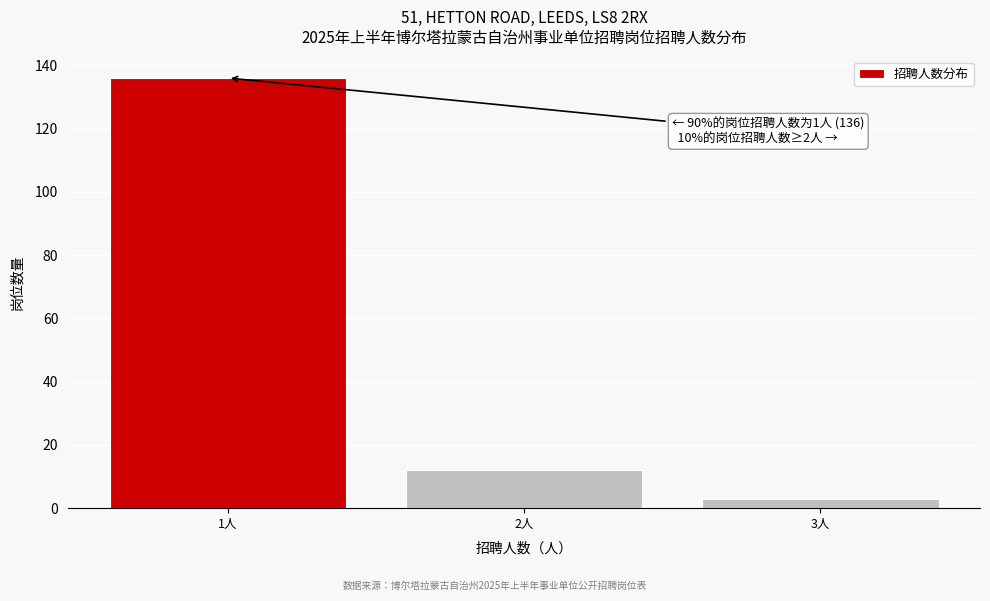

Reading right to left, transcribe all the data shown in this chart.

3	12	136